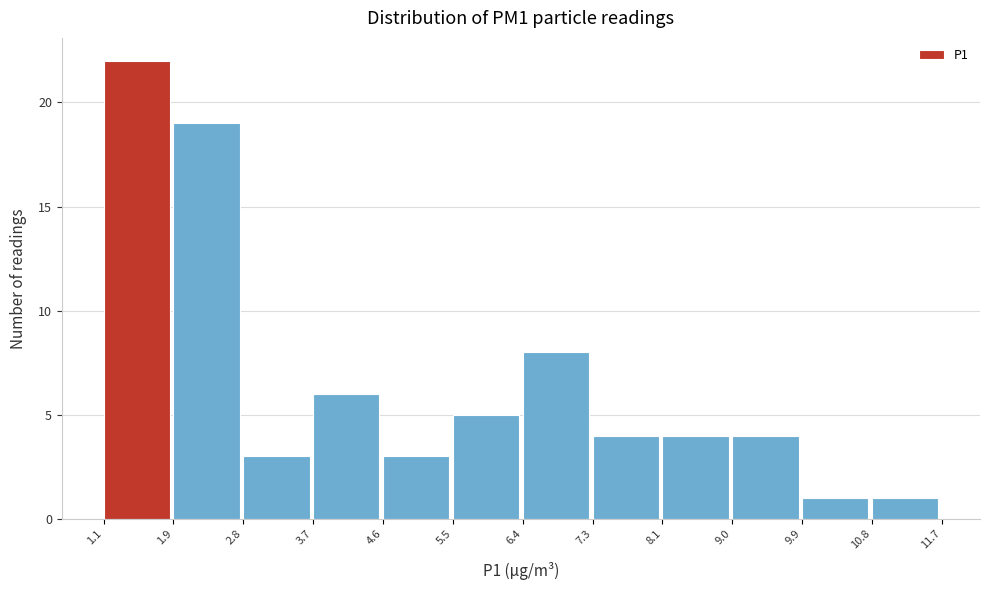

How tall is the bar that spans 6.4 to 7.3 on the x-axis? The values are not printed on the chart, so give them approximately, as read against the axis.

8